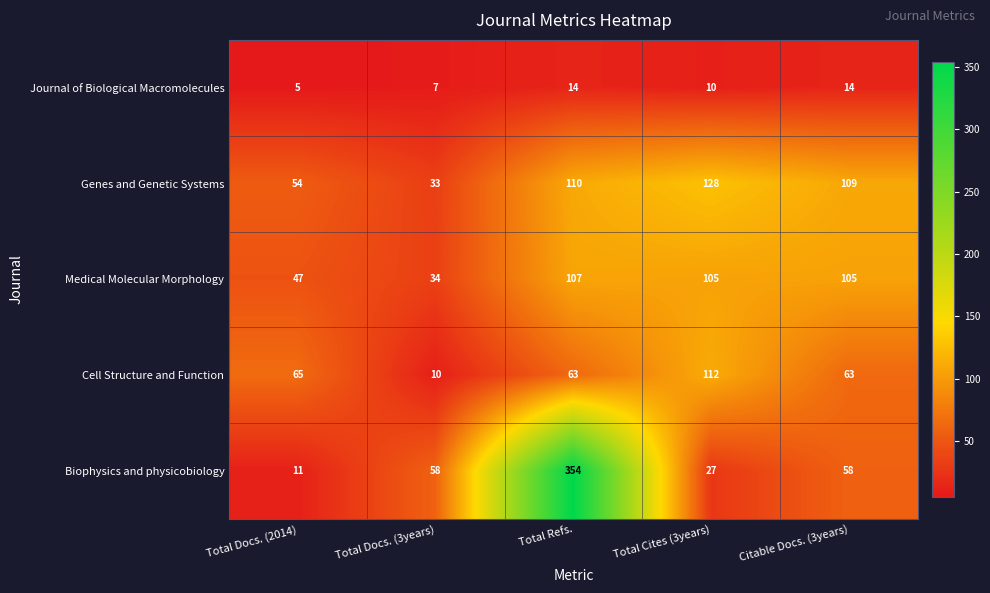

What is the total value across all series at Total Docs. (3years)?

142